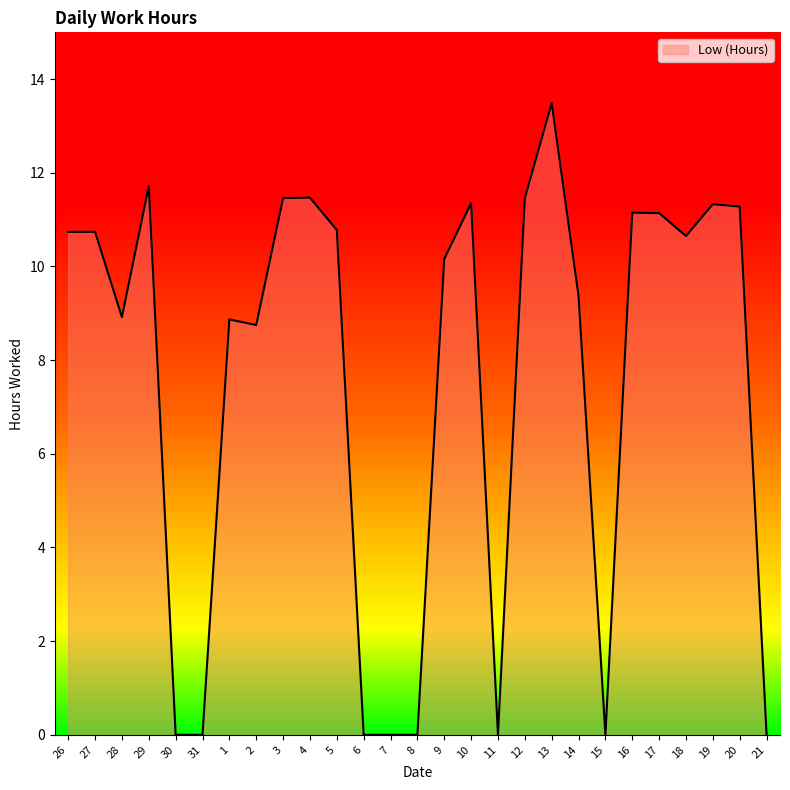

Where does the data first go above 10?

26